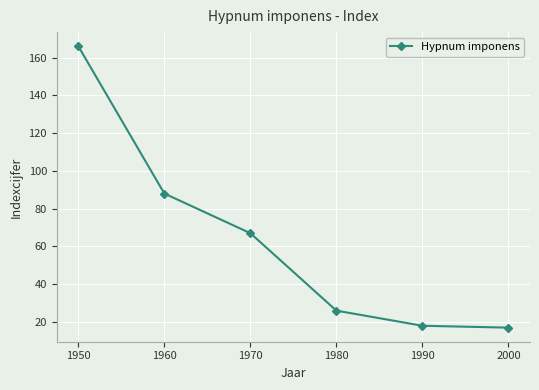

What is the average value?

64